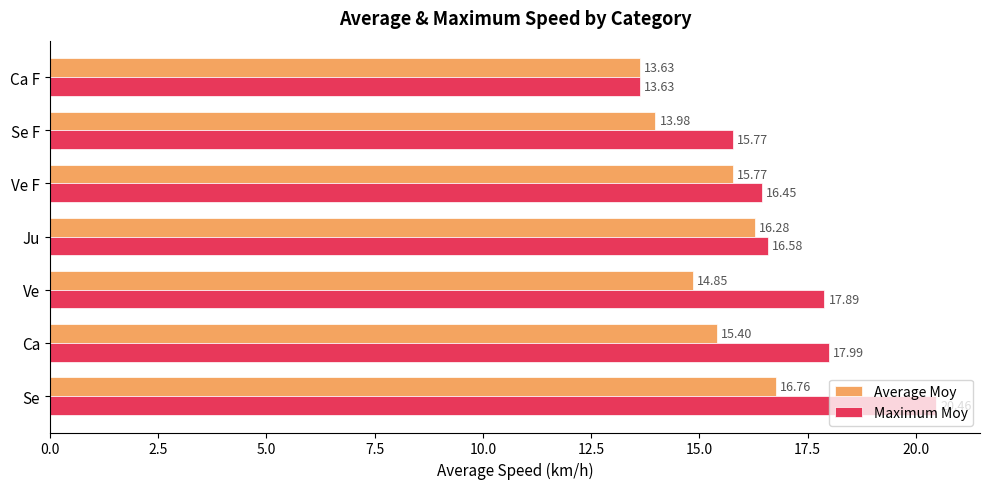

What is the difference between the maximum and minimum values in the Maximum Moy series?

6.8